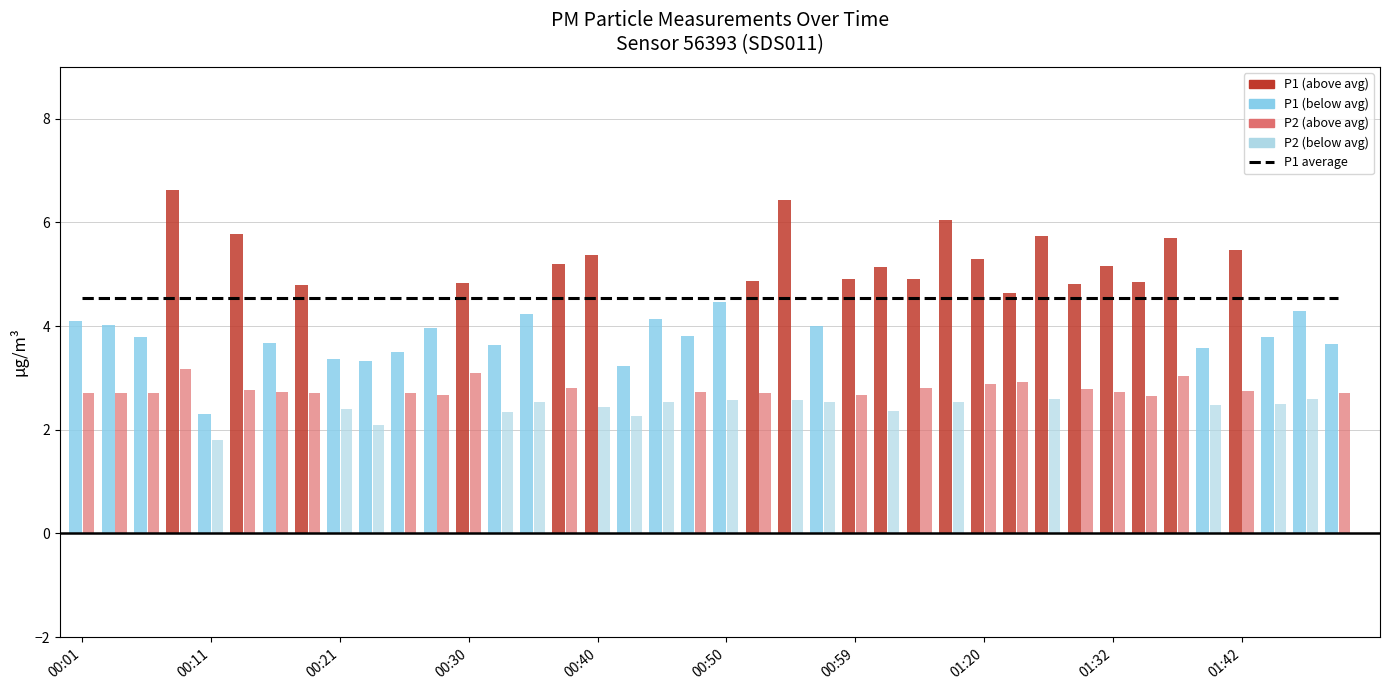

Which has a higher value, 00:55 or 01:02?

00:55